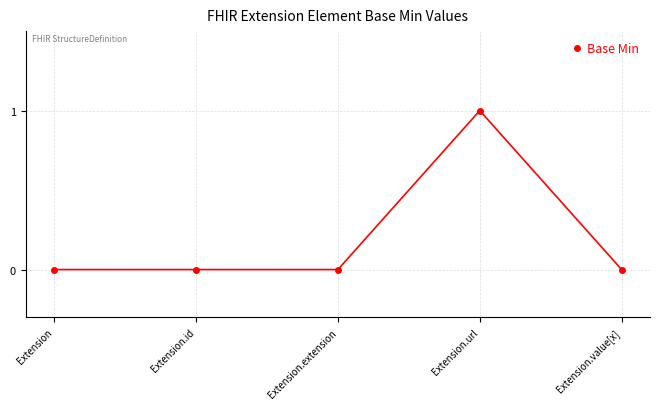

What is the sum of all values?

1